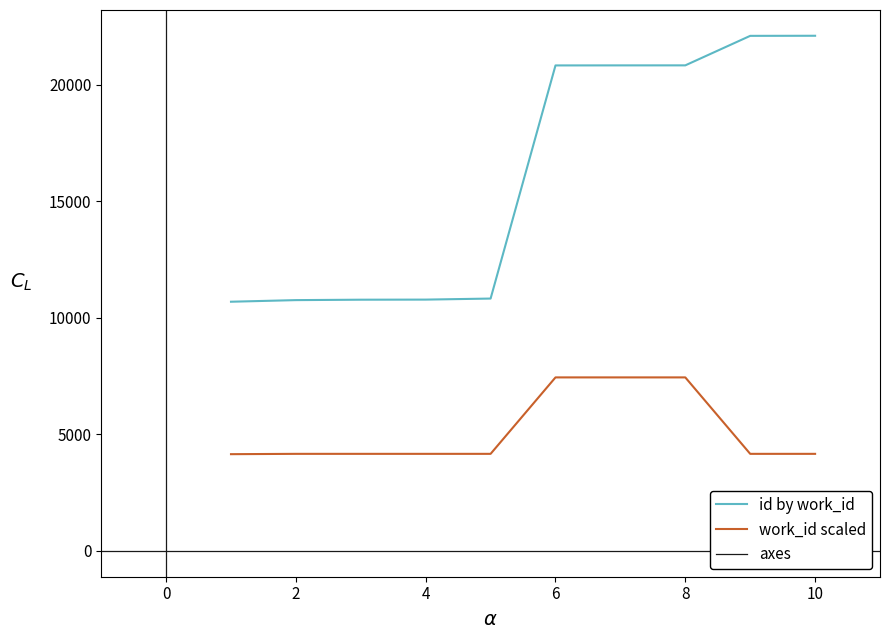

True or false: id by work_id and work_id scaled cross at least once.

False